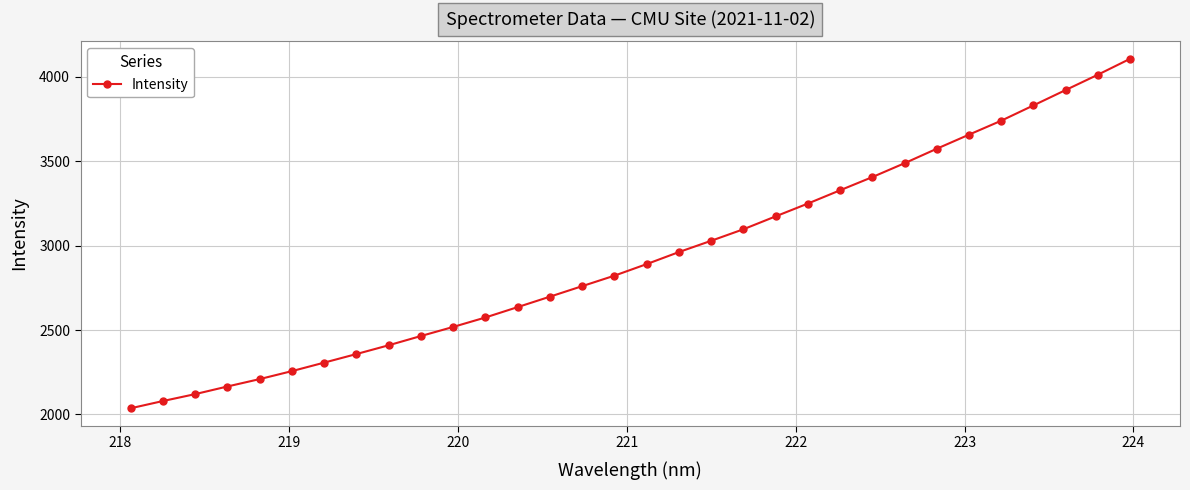

True or false: the data has more than 2 interior local peaks.

False